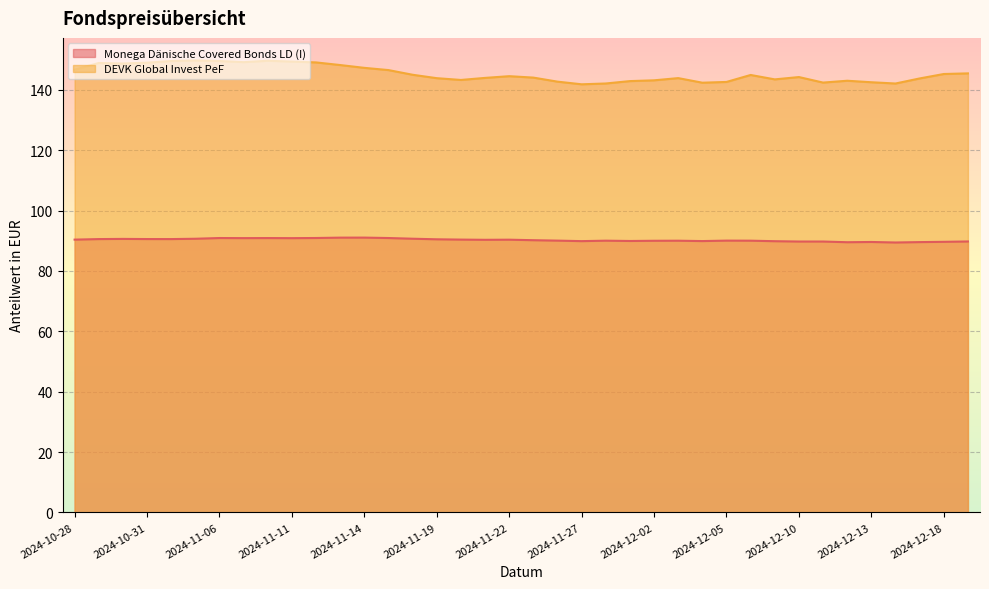

What is the smallest value displayed?

89.4